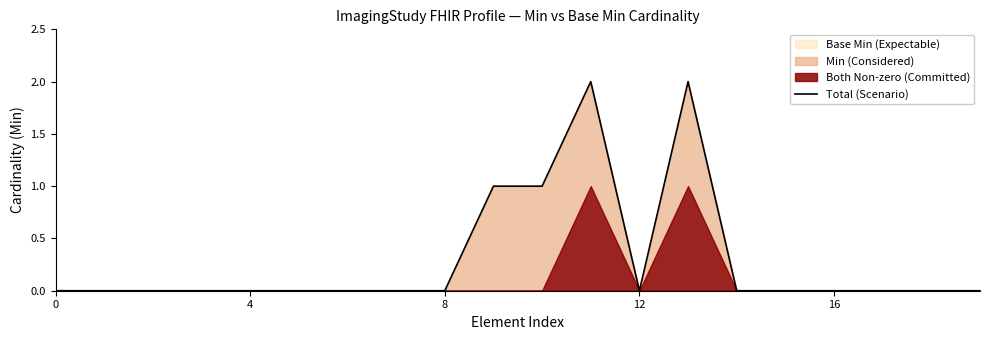

What is the difference between the maximum and minimum values?

2